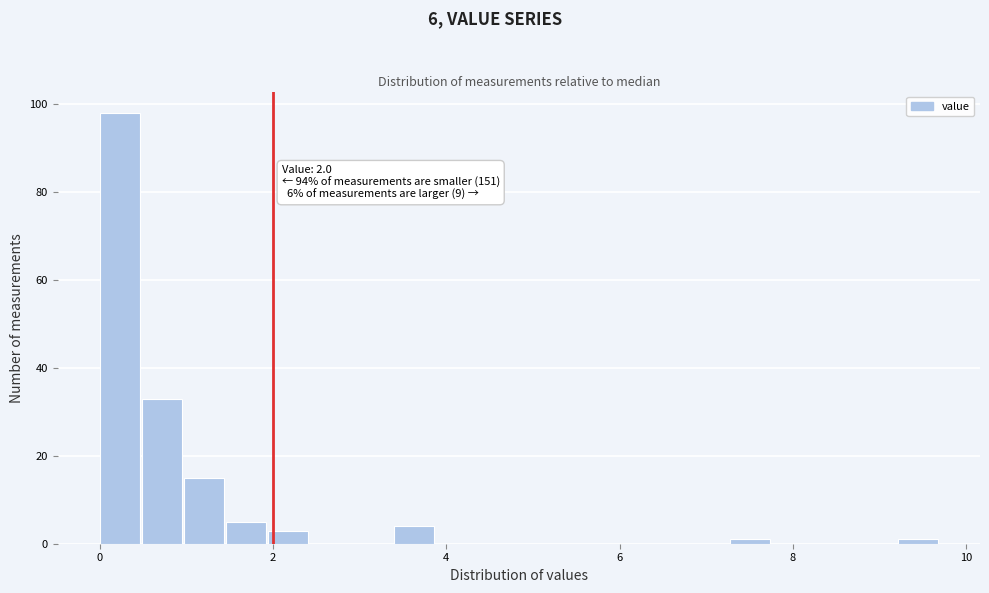

Around what value on the x-axis is the tallest bar? Give the approximate position of its centre, as read against the axis.

0.2